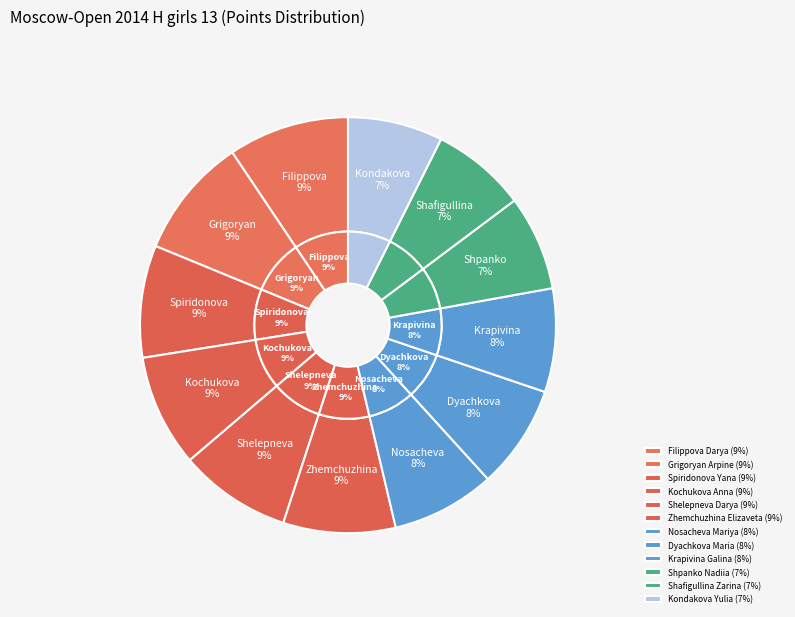

What portion of the pie excludes Zhemchuzhina Elizaveta?

91.3%